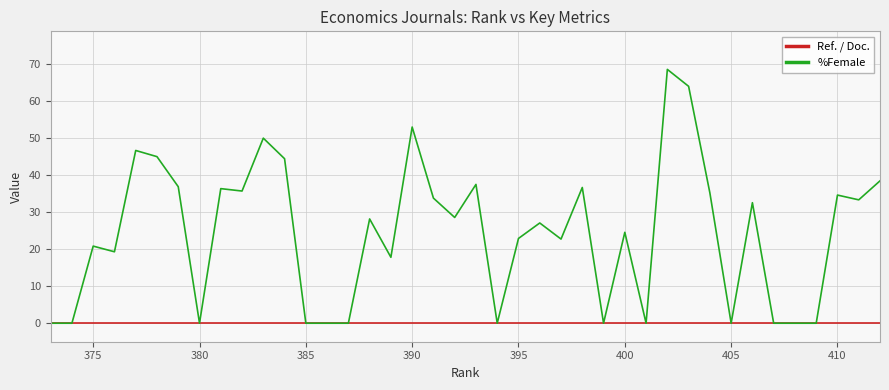

List the series in order of their overall mean, highest first.

%Female, Ref. / Doc.